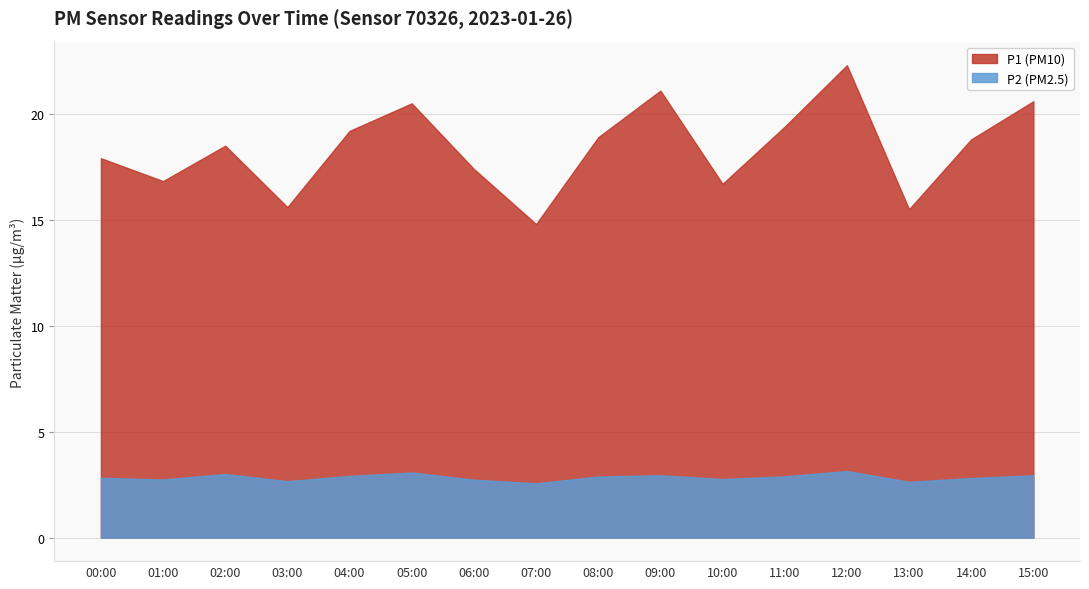

Between 07:00 and 13:00, which is larger?

13:00